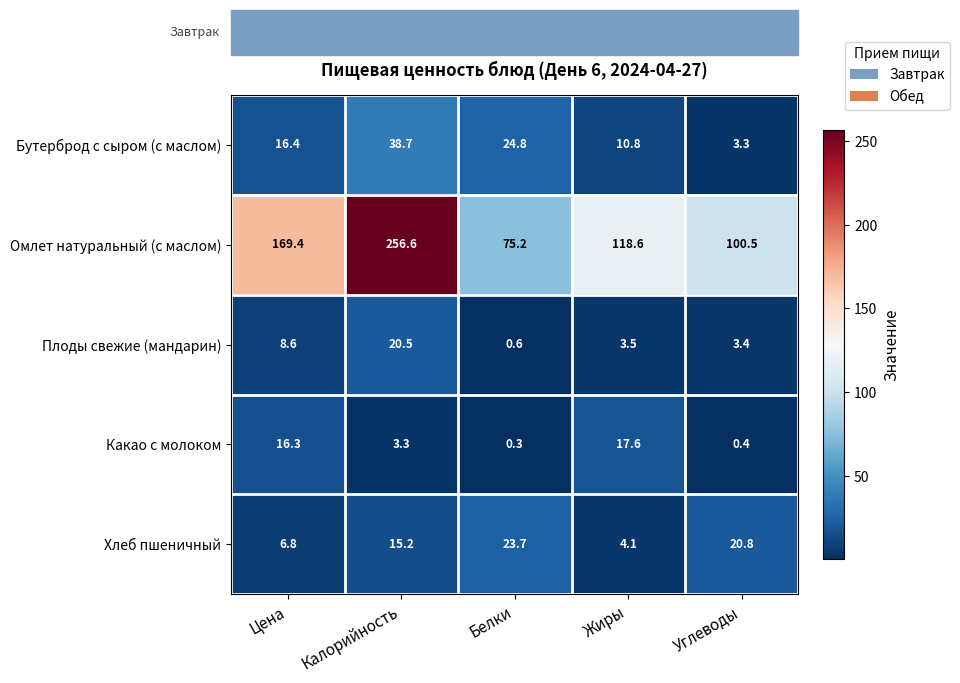

What is the difference between the Омлет натуральный (с маслом) values at Калорийность and Жиры?

138.0